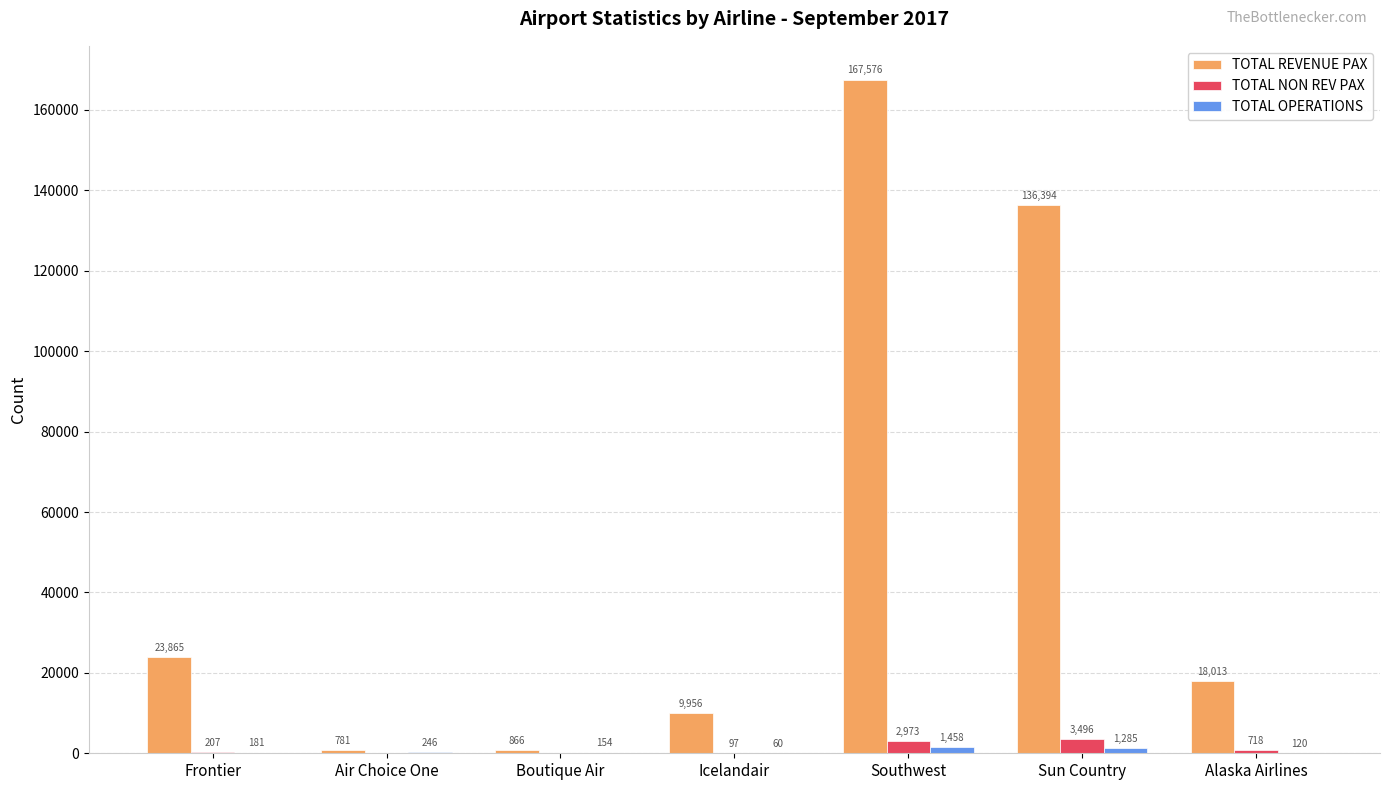

At which category is the sum across all series the highest?

Southwest